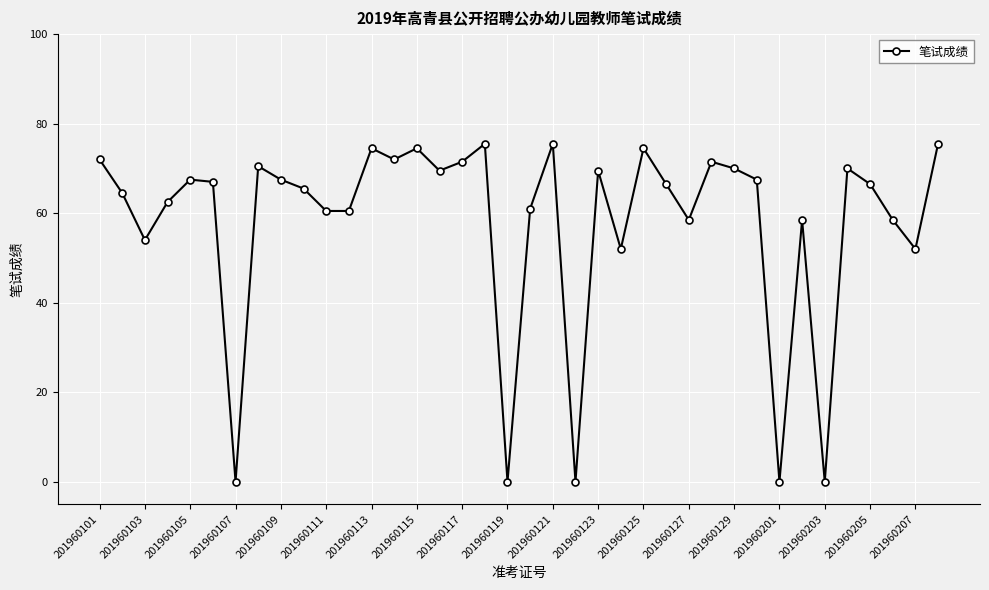

True or false: the data has more than 2 interior local peaks.

True